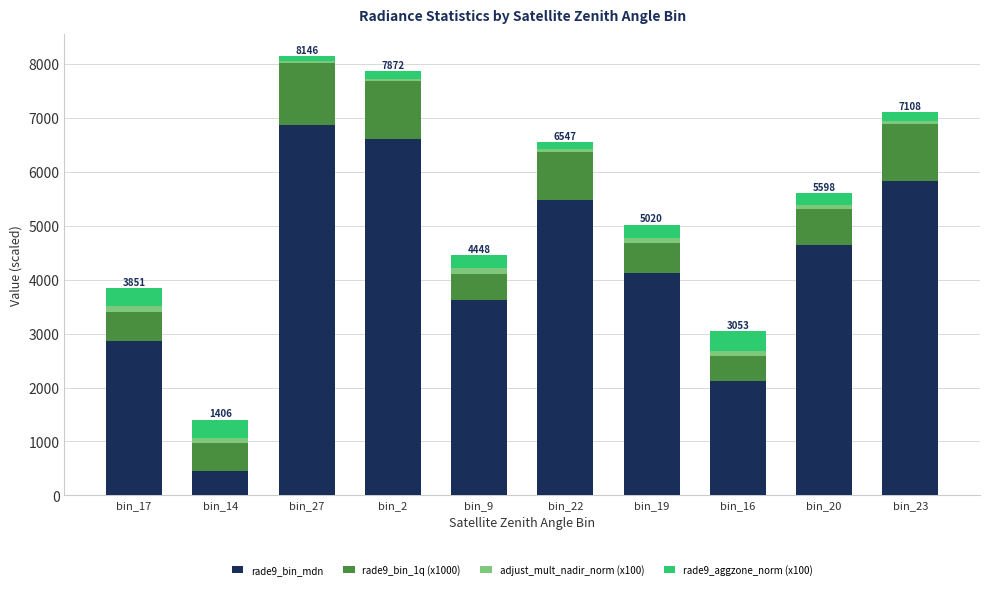

What is the total value across all series at bin_9?

4448.5